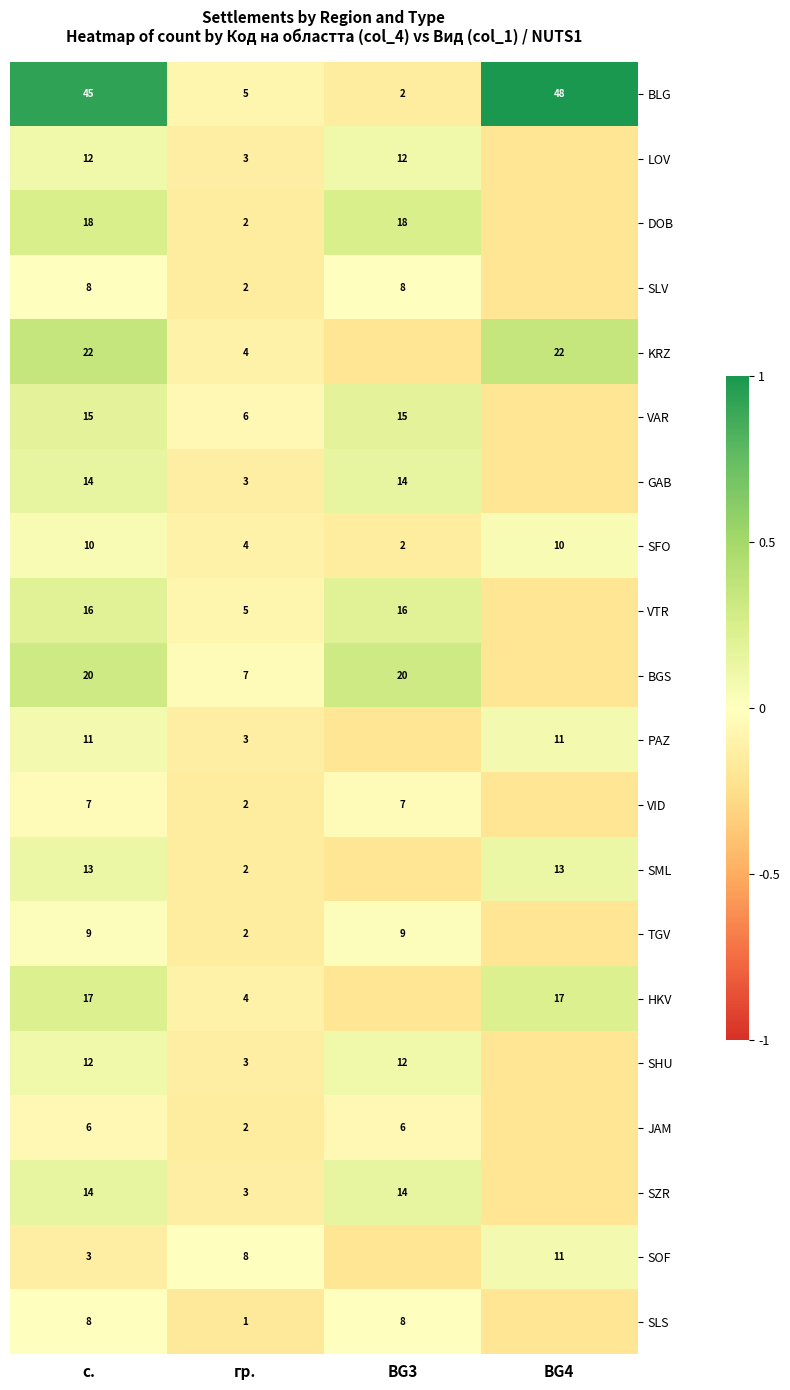

Which has a higher value, BG4 or гр.?

BG4